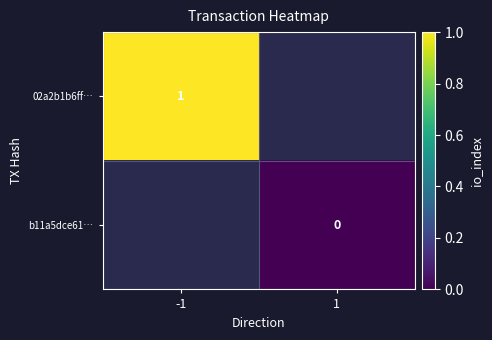

The 02a2b1b6ff… series shows 1 at -1. True or false?

True